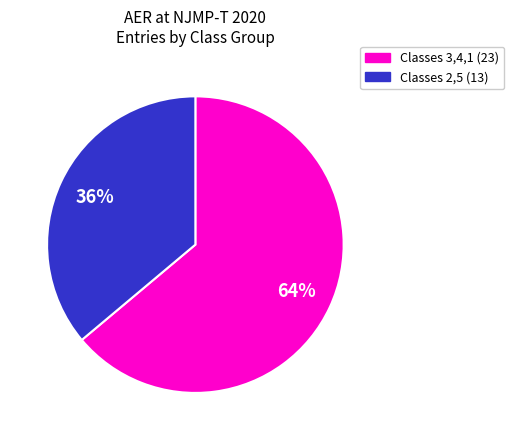

Approximately how many times larger is the value at Classes 2,5 (13) compared to Classes 3,4,1 (23)?

0.6